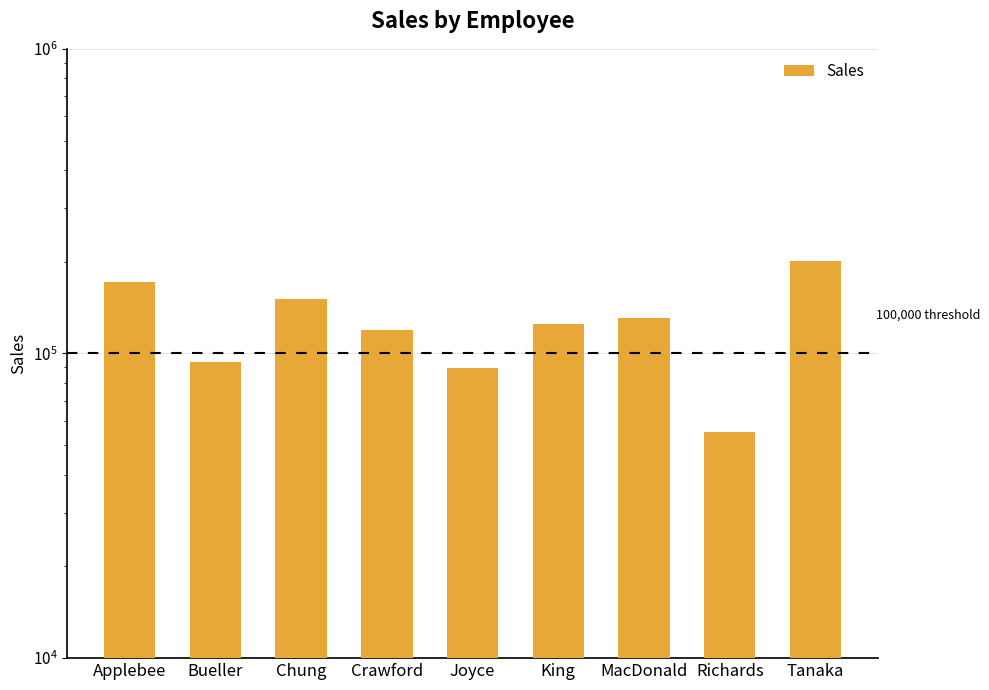

What position from the right is Chung?

7